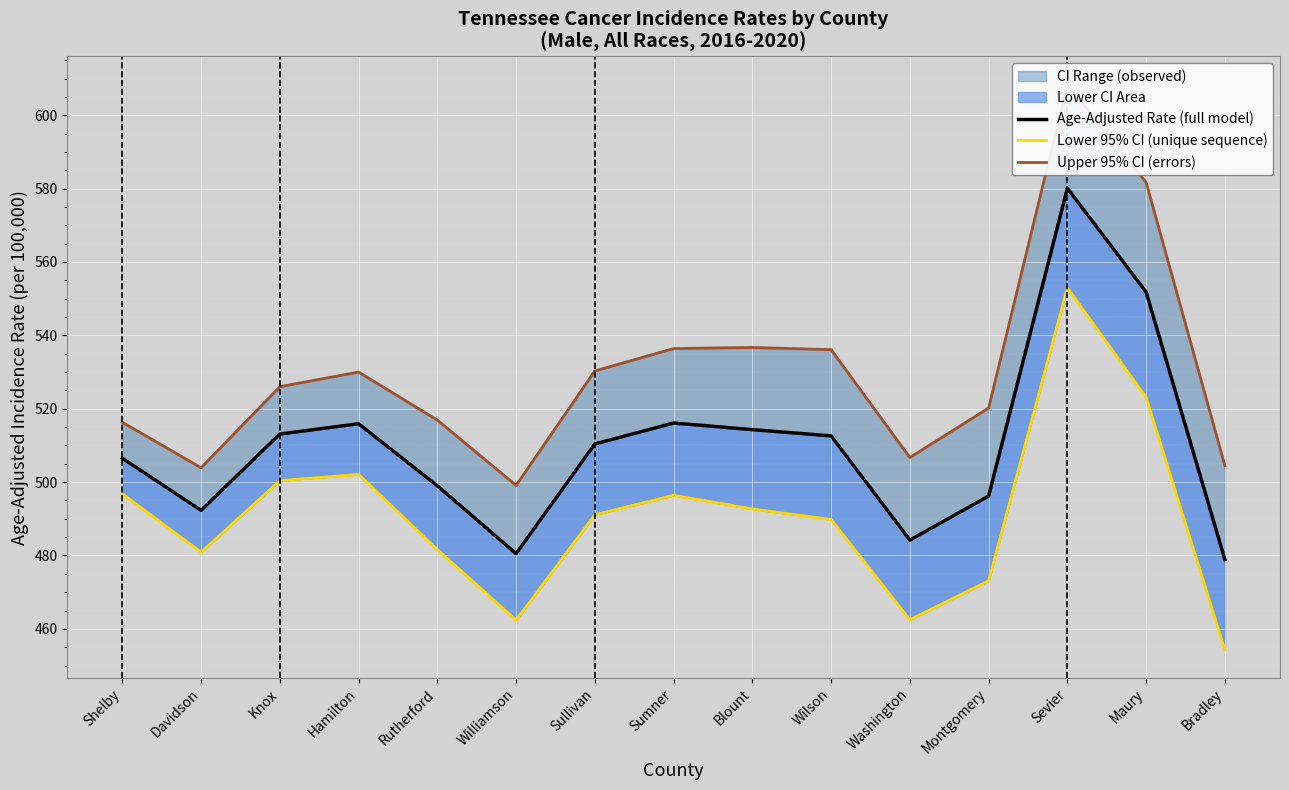

Reading left to right, extract all data points from this chart.

Age-Adjusted Rate (full model): Shelby=506.5	Davidson=492.3	Knox=513.1	Hamilton=515.9	Rutherford=499.0	Williamson=480.5	Sullivan=510.4	Sumner=516.1	Blount=514.3	Wilson=512.6	Washington=484.2	Montgomery=496.2	Sevier=580.1	Maury=551.8	Bradley=478.9
Lower 95% CI (unique sequence): Shelby=496.8	Davidson=480.9	Knox=500.4	Hamilton=502.1	Rutherford=481.6	Williamson=462.4	Sullivan=491.1	Sumner=496.4	Blount=492.7	Wilson=489.8	Washington=462.5	Montgomery=473.1	Sevier=553.0	Maury=523.1	Bradley=454.3
Upper 95% CI (errors): Shelby=516.3	Davidson=503.9	Knox=526.0	Hamilton=530.0	Rutherford=516.9	Williamson=499.1	Sullivan=530.3	Sumner=536.4	Blount=536.7	Wilson=536.1	Washington=506.7	Montgomery=520.2	Sevier=608.3	Maury=581.7	Bradley=504.5